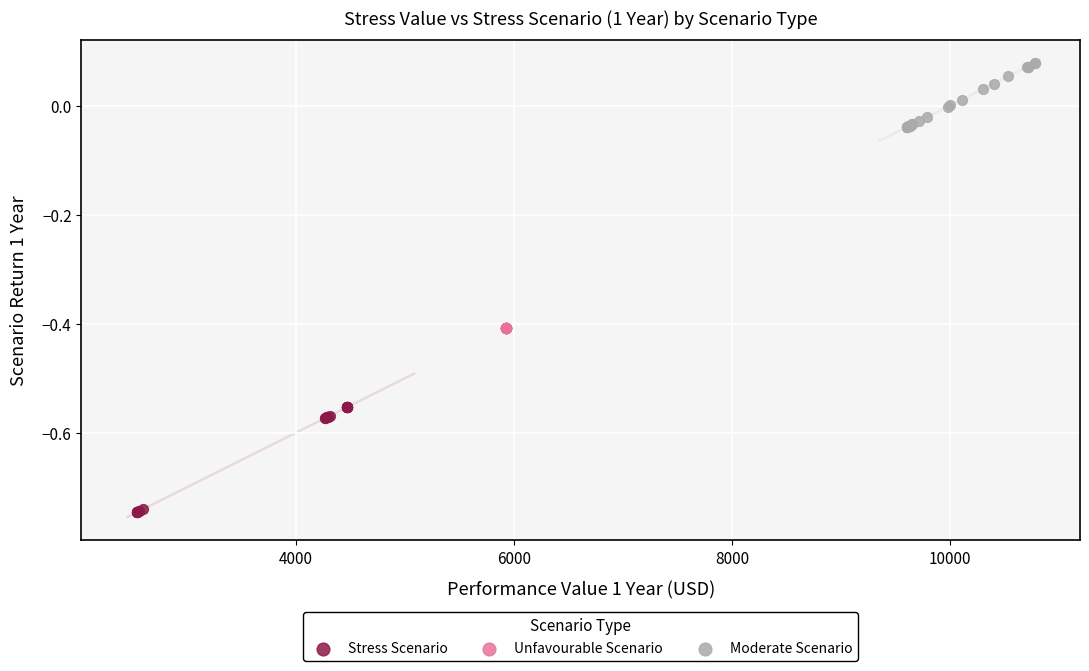

Which series has the largest Y range (max minus min)?

Stress Scenario